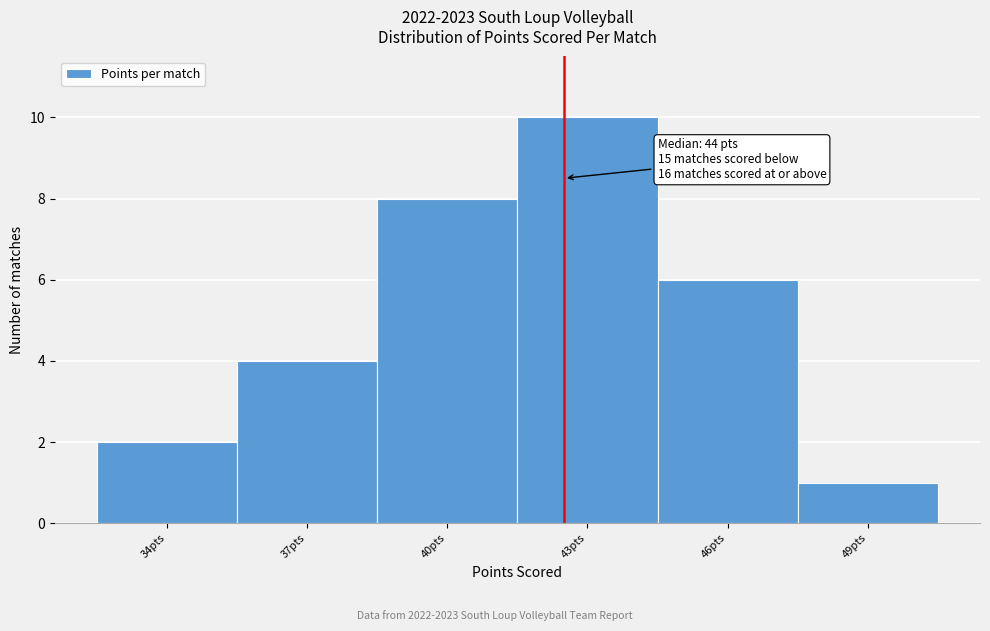

Reading left to right, extract all data points from this chart.

34pts=2	37pts=4	40pts=8	43pts=10	46pts=6	49pts=1